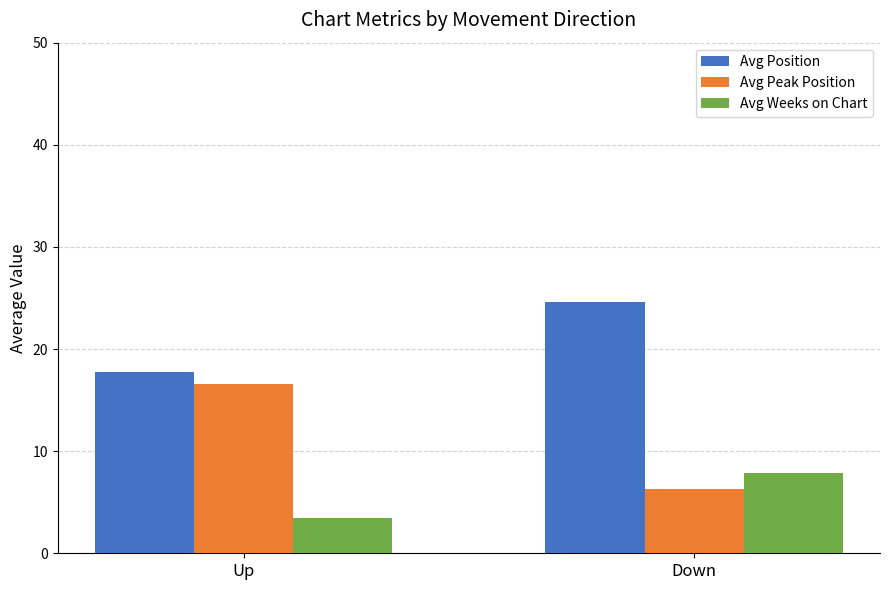

How many data points in Avg Peak Position are less than 16?

1